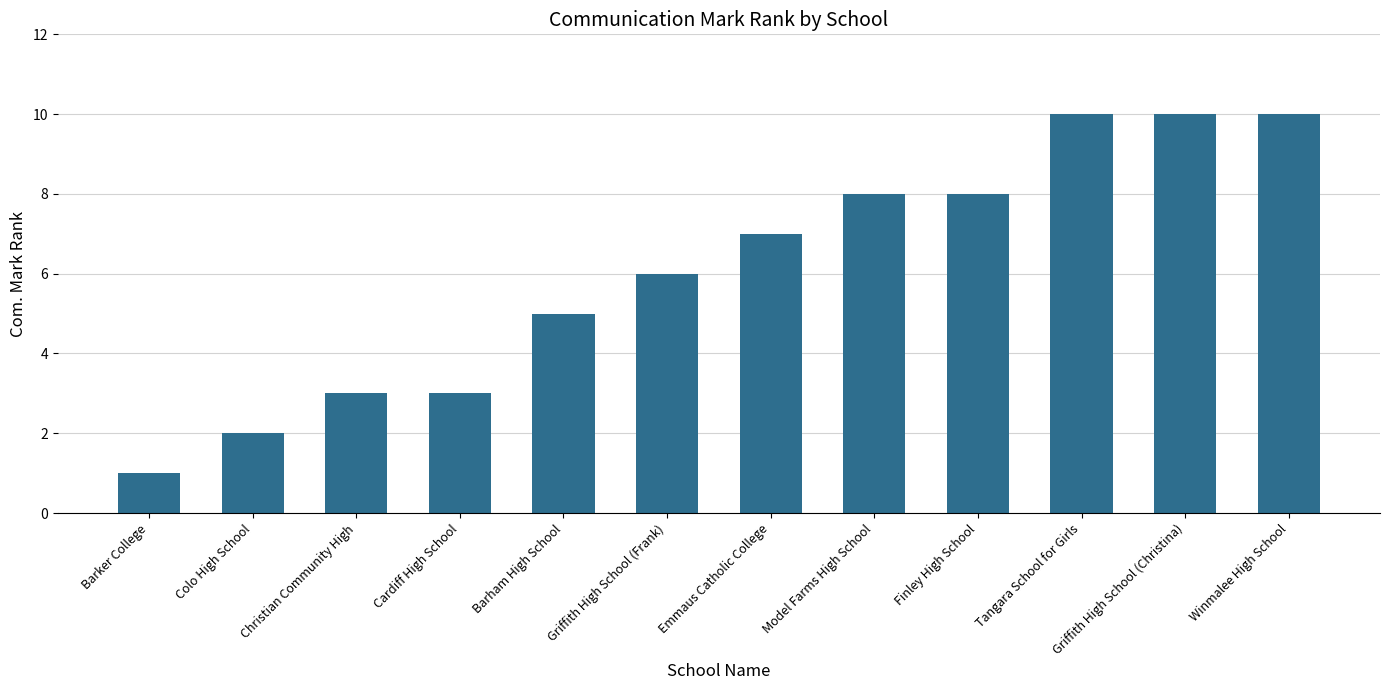

What is the sum of all values?

73